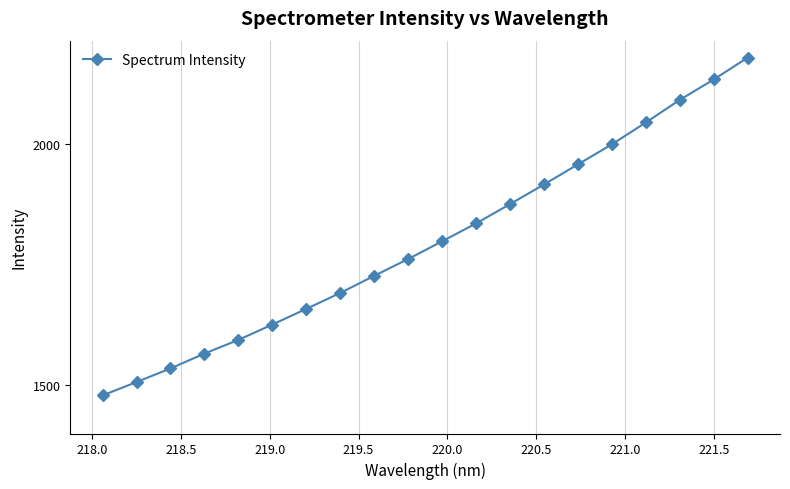

What is the smallest value displayed?

1479.0